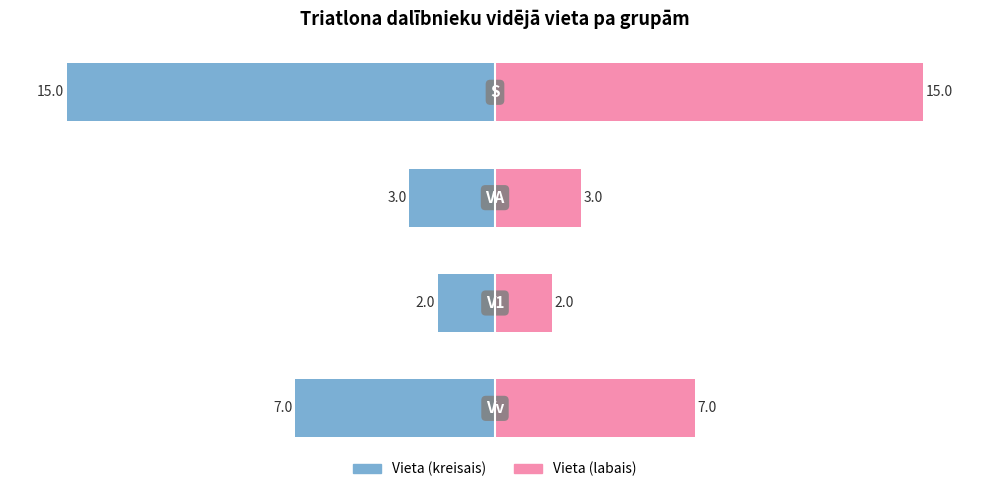

Which series has the largest total across all categories?

Vieta (labais)